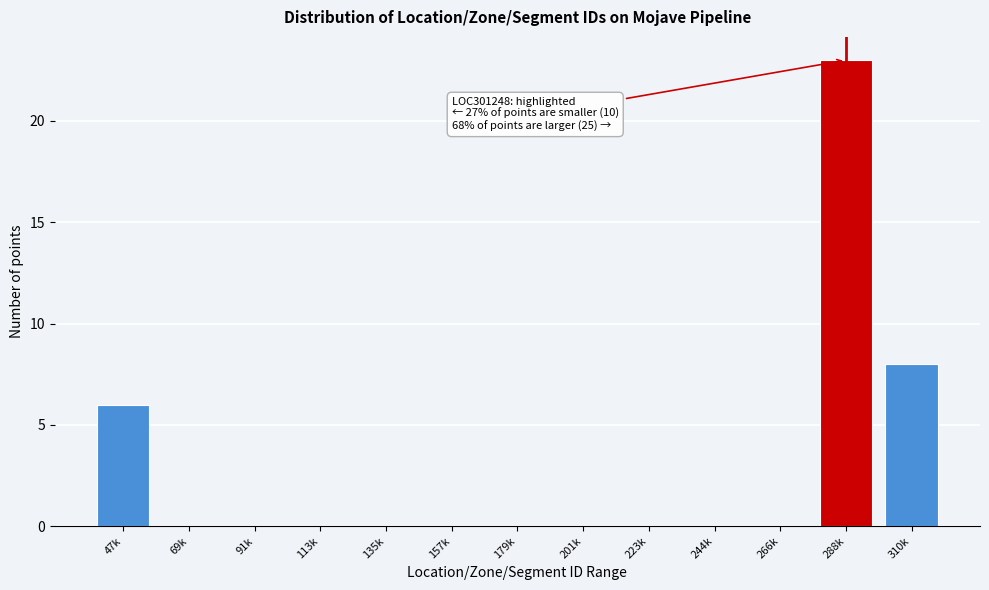

Reading left to right, list all the values displayed in this chart.

47k=6	69k=0	91k=0	113k=0	135k=0	157k=0	179k=0	201k=0	223k=0	244k=0	266k=0	288k=23	310k=8